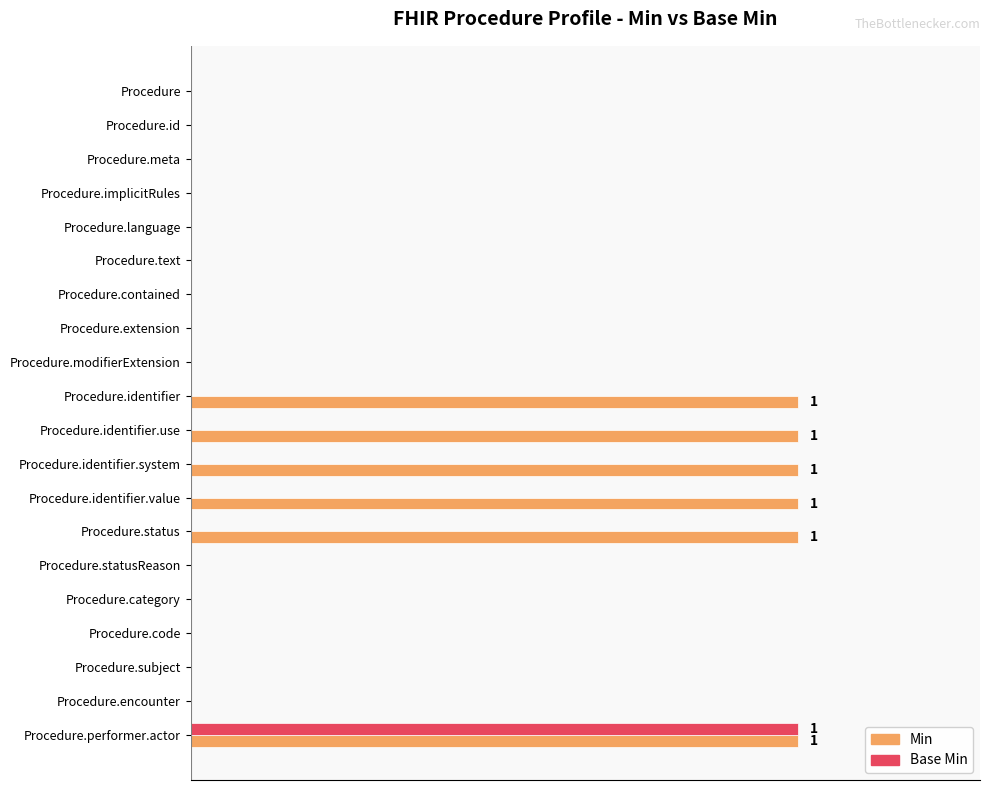

What is the difference between the maximum and minimum values in the Min series?

1